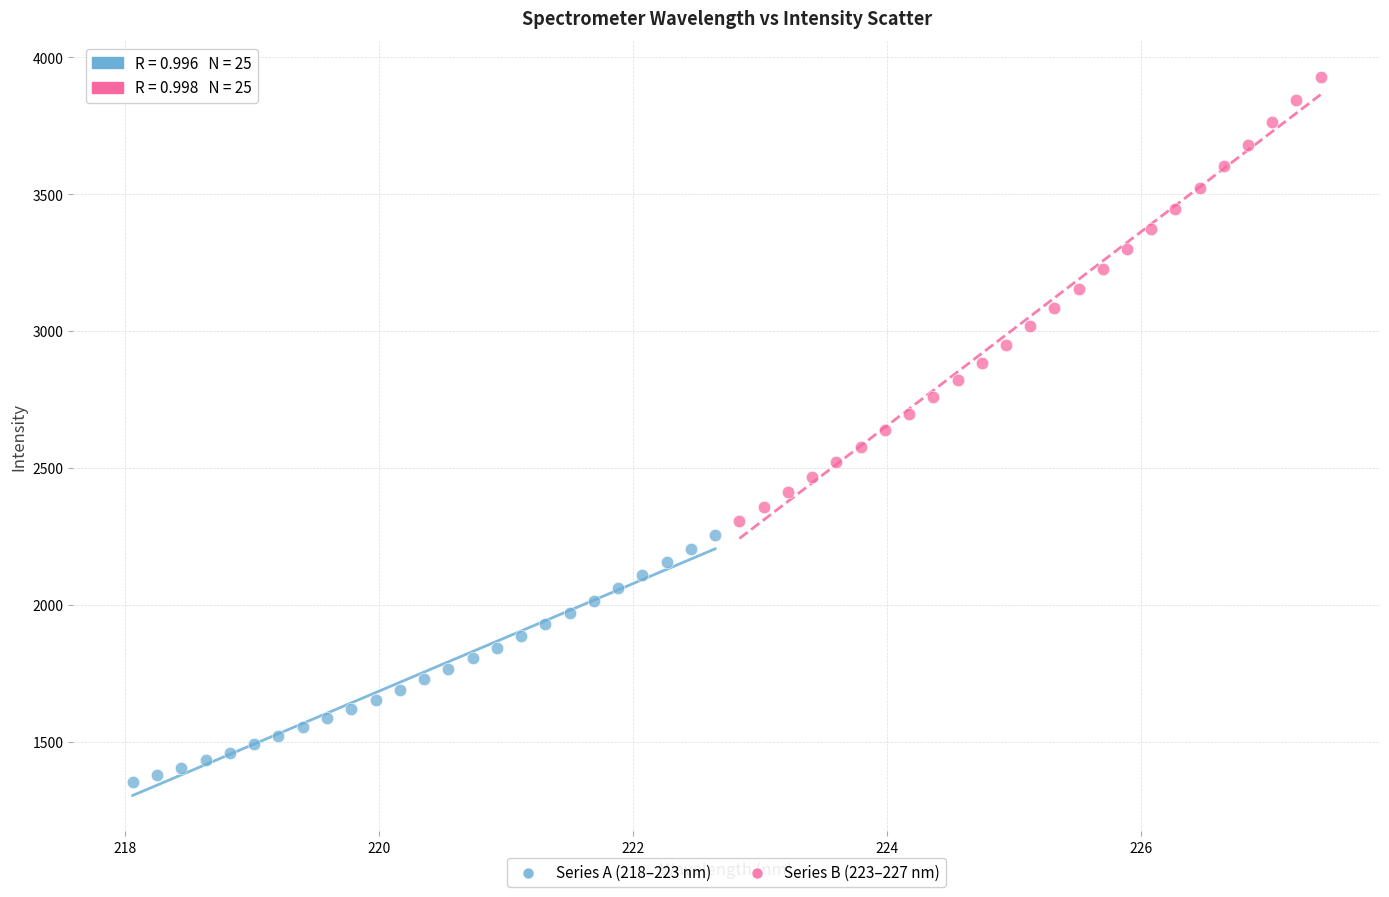

Which series contains the highest Y value?

Series B (223–227 nm)